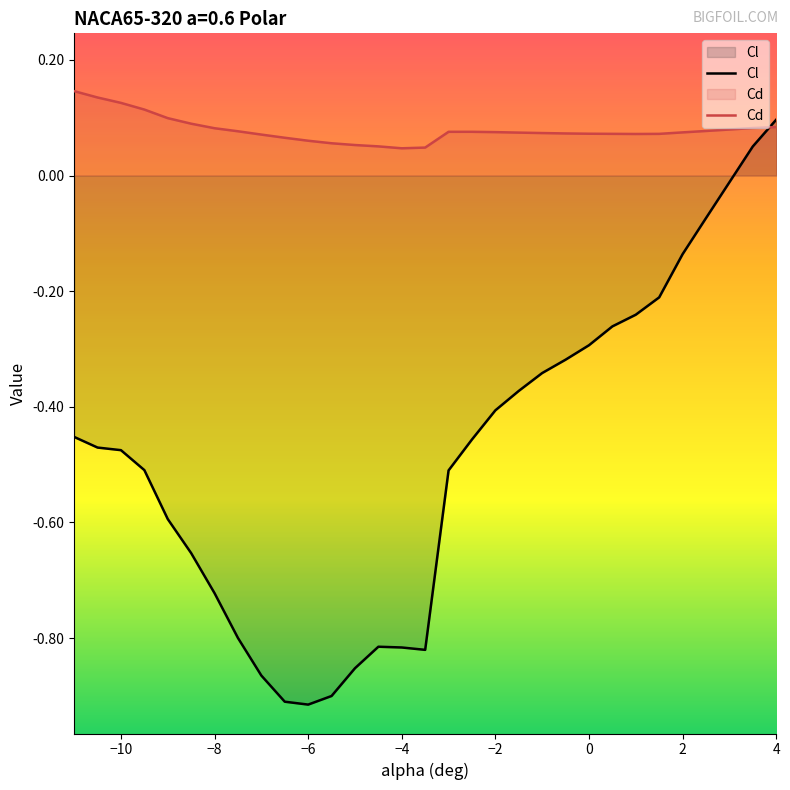

Does the chart have visible grid lines?

No